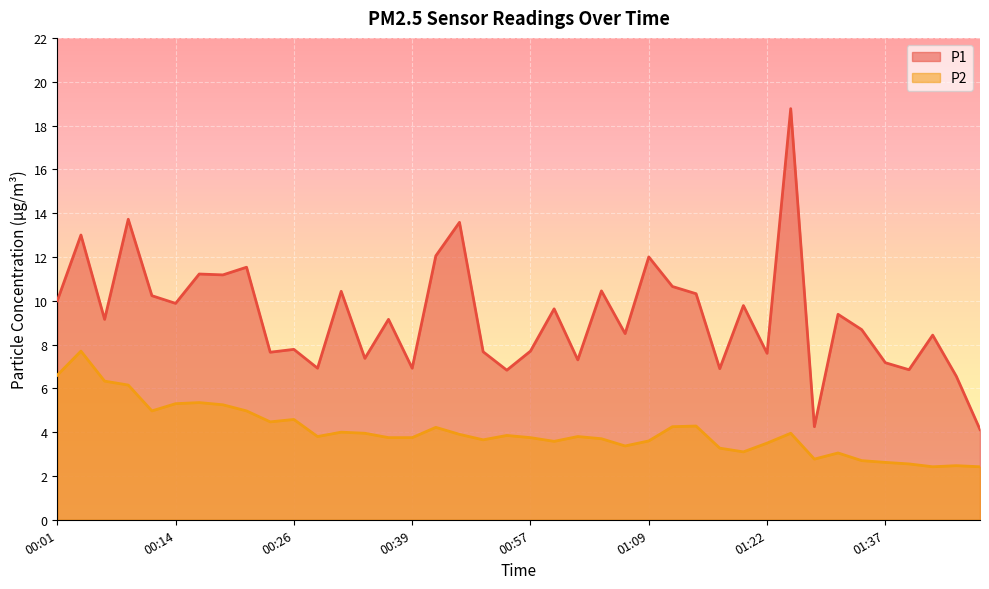

What is the value of the P2 point at the 15th from the left?

3.8